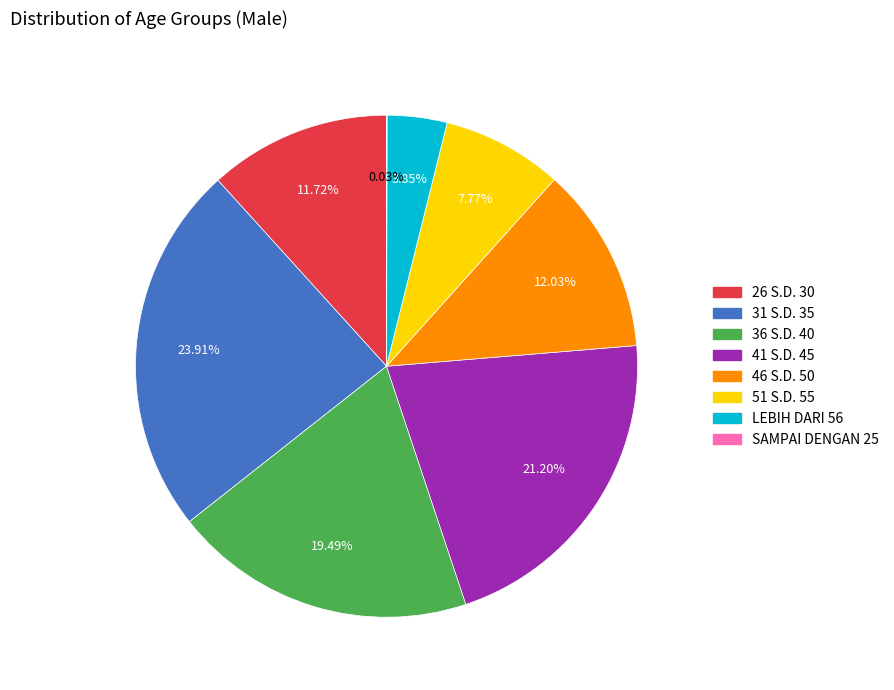

Does LEBIH DARI 56 represent more than half of the total?

No